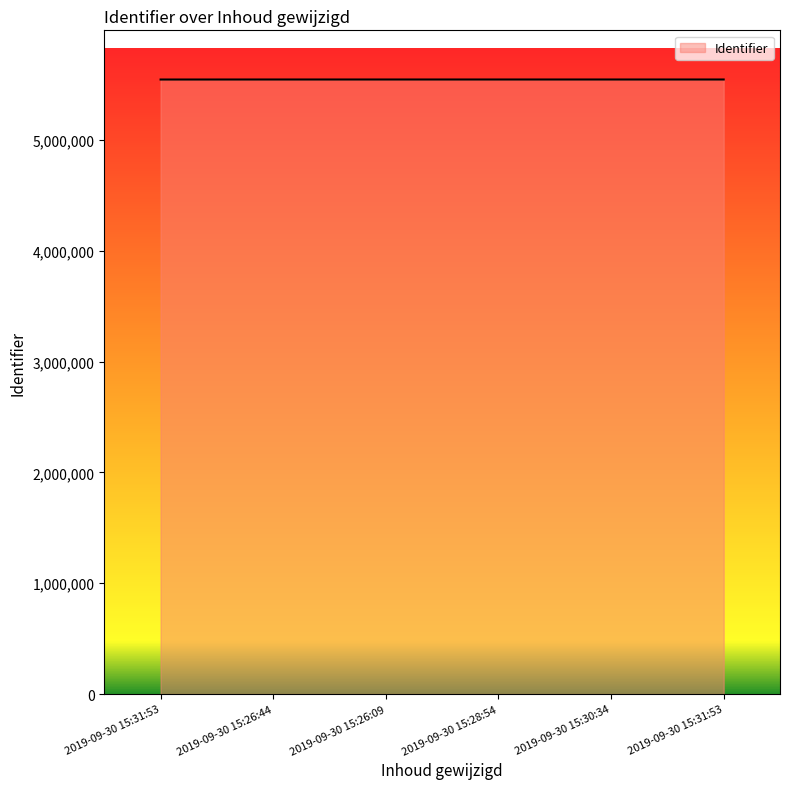

At which label does the data first exceed 5544786?

2019-09-30 15:30:34